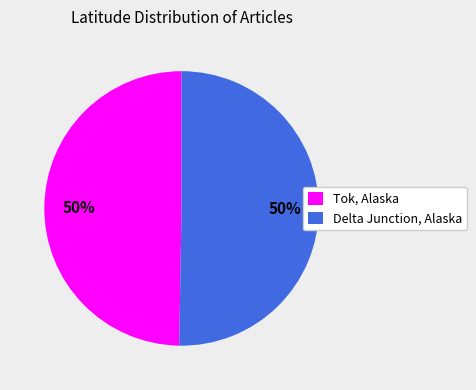

Is it true that Tok, Alaska is 63% of the pie?

False